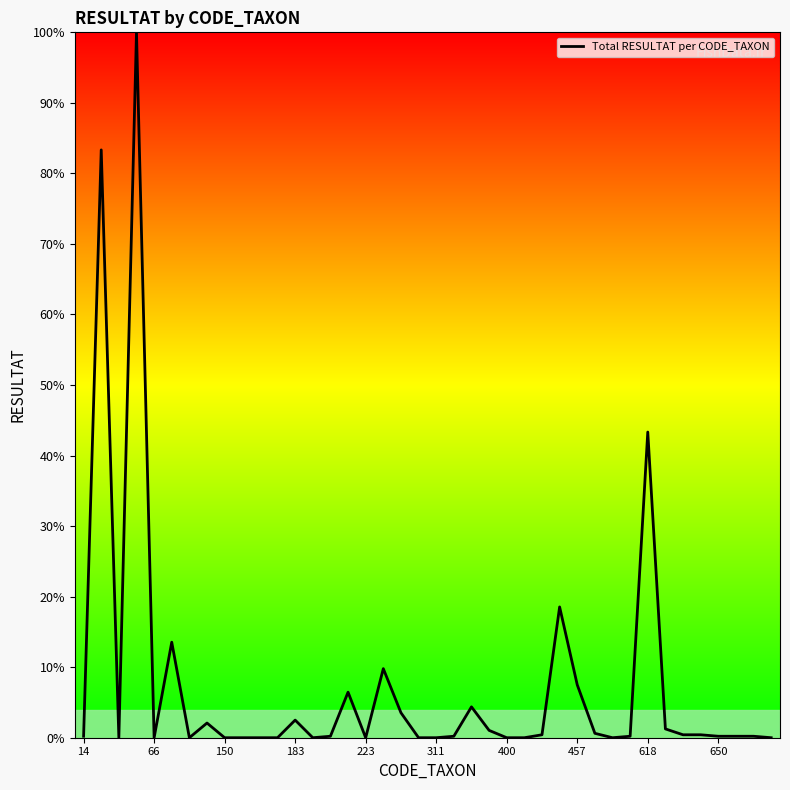

What is the difference between the maximum and minimum values?

100.0